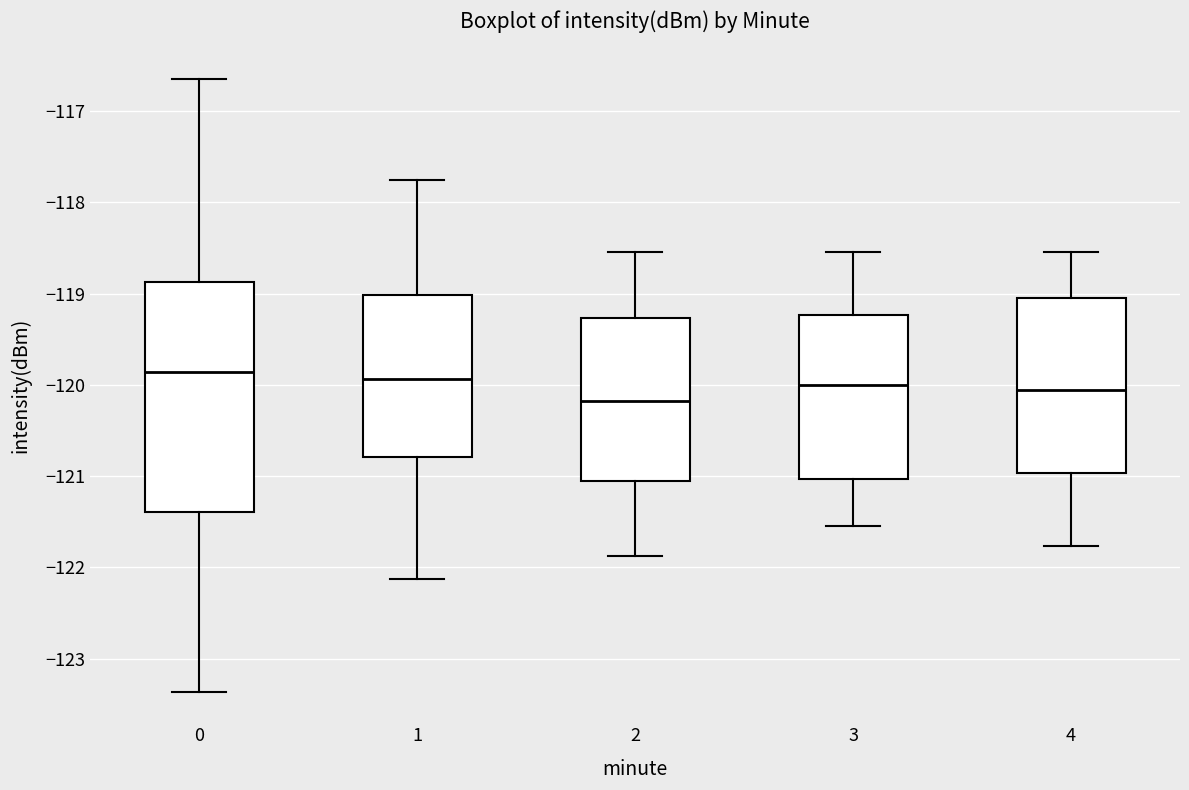

Reading left to right, transcribe this box plot: for each box, give where its median line is, the range the box spans, and where its two whiskers end, as read against the y-axis. The values are not printed on the chart, so give them approximately, as read against the axis.

0: median -119.9, box -121.4 to -118.9, whiskers -123.4 to -116.6
1: median -119.9, box -120.8 to -119.0, whiskers -122.1 to -117.8
2: median -120.2, box -121.1 to -119.3, whiskers -121.9 to -118.5
3: median -120.0, box -121.0 to -119.2, whiskers -121.5 to -118.5
4: median -120.1, box -121.0 to -119.0, whiskers -121.8 to -118.5